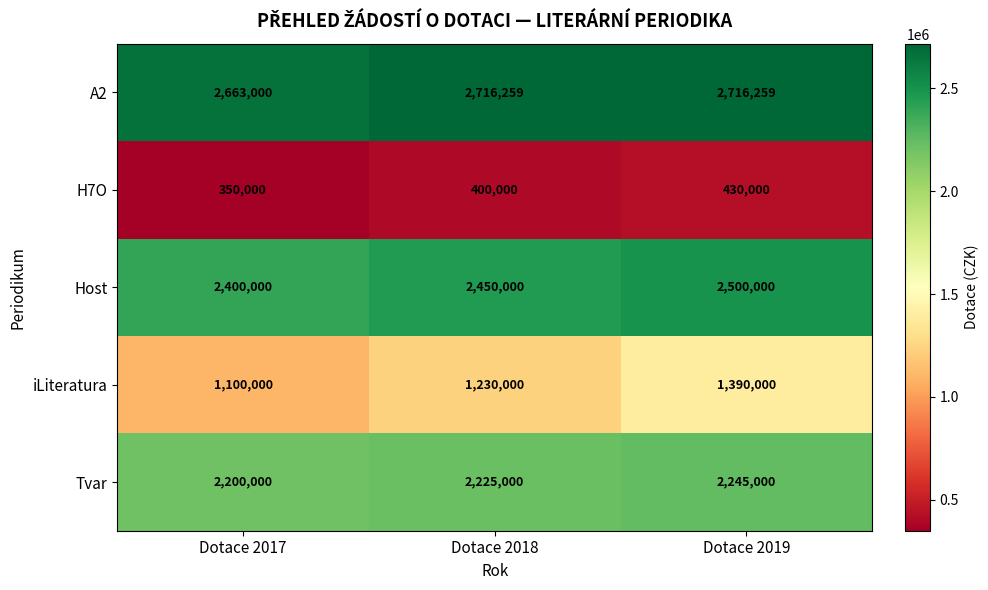

Reading right to left, extract all data points from this chart.

A2: Dotace 2019=2716259	Dotace 2018=2716259	Dotace 2017=2663000
H7O: Dotace 2019=430000	Dotace 2018=400000	Dotace 2017=350000
Host: Dotace 2019=2500000	Dotace 2018=2450000	Dotace 2017=2400000
iLiteratura: Dotace 2019=1390000	Dotace 2018=1230000	Dotace 2017=1100000
Tvar: Dotace 2019=2245000	Dotace 2018=2225000	Dotace 2017=2200000